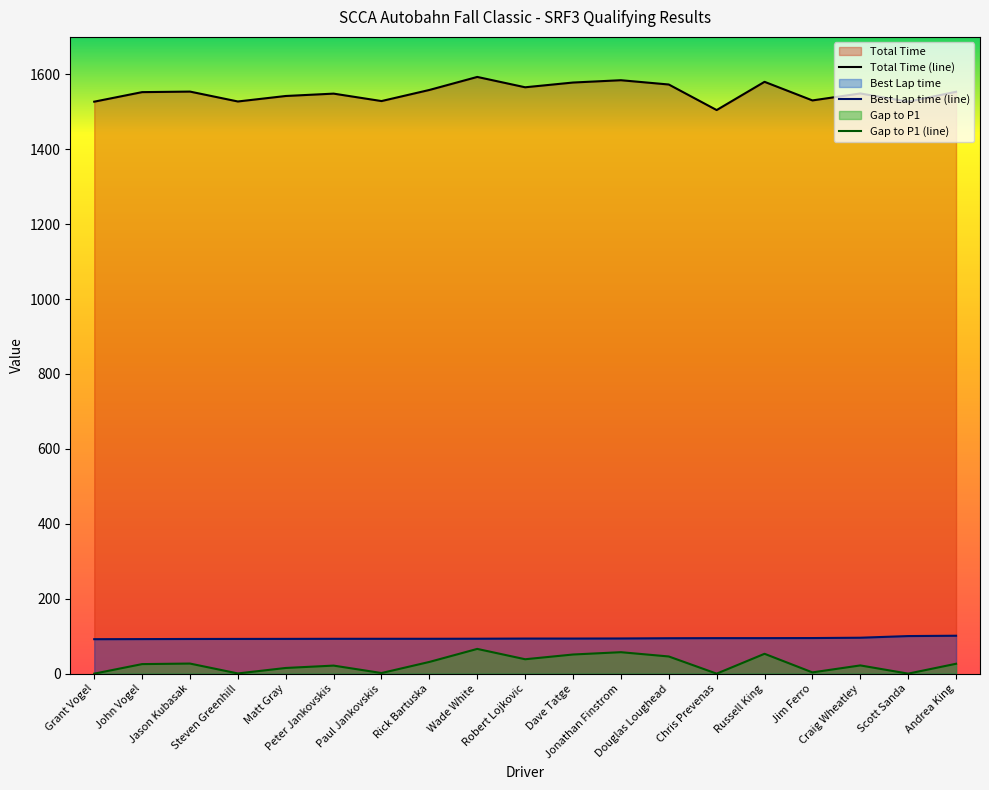

What is the difference between the second highest and second lowest values in the Best Lap time series?

8.0